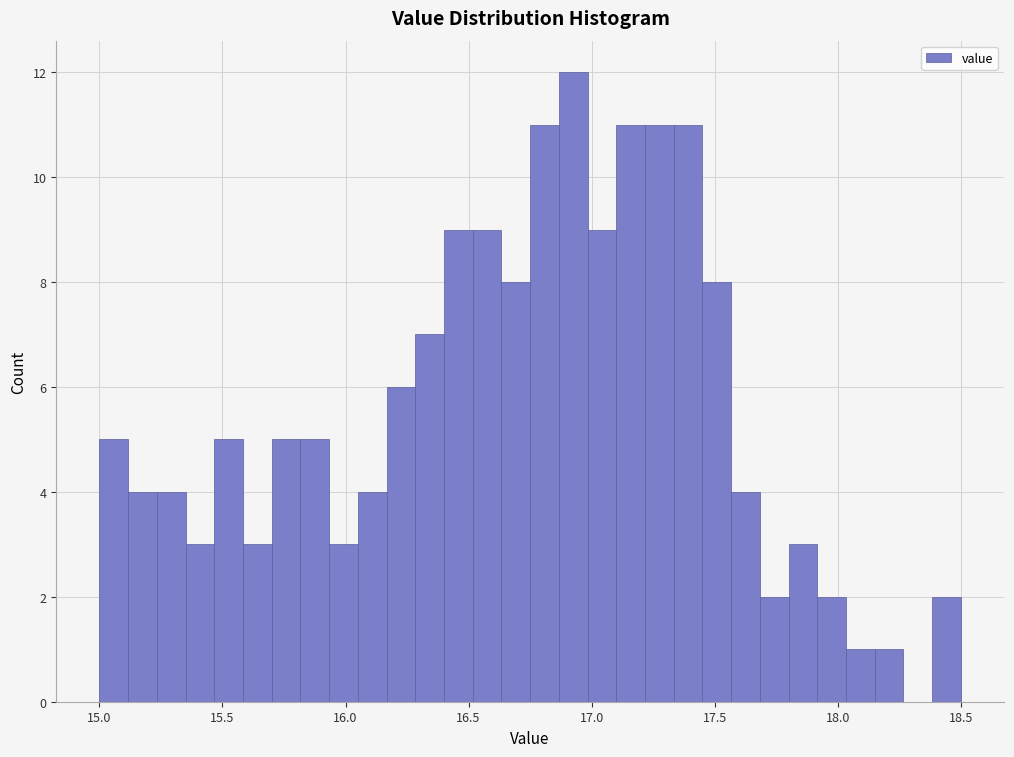

Around what value on the x-axis is the tallest bar? Give the approximate position of its centre, as read against the axis.

16.95